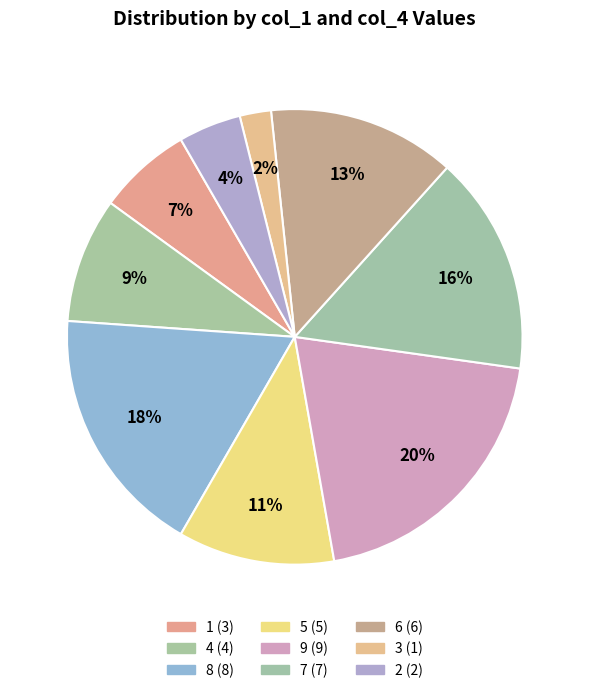

Rank the categories by value from lowest to highest.

3, 2, 1, 4, 5, 6, 7, 8, 9